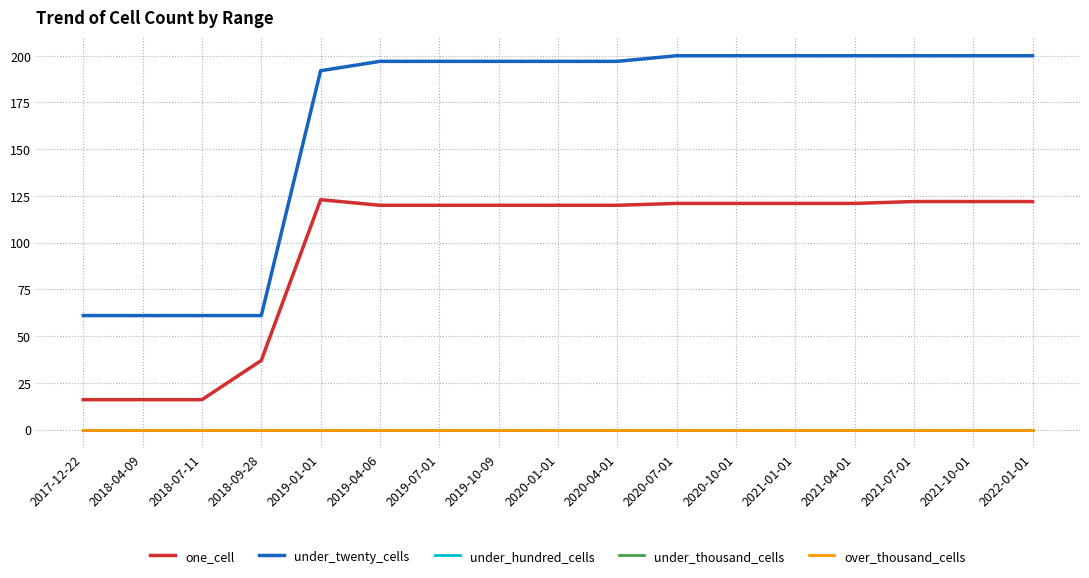

Reading left to right, what are all the values shown in this chart?

one_cell: 16	16	16	37	123	120	120	120	120	120	121	121	121	121	122	122	122
under_twenty_cells: 61	61	61	61	192	197	197	197	197	197	200	200	200	200	200	200	200
under_hundred_cells: 0	0	0	0	0	0	0	0	0	0	0	0	0	0	0	0	0
under_thousand_cells: 0	0	0	0	0	0	0	0	0	0	0	0	0	0	0	0	0
over_thousand_cells: 0	0	0	0	0	0	0	0	0	0	0	0	0	0	0	0	0